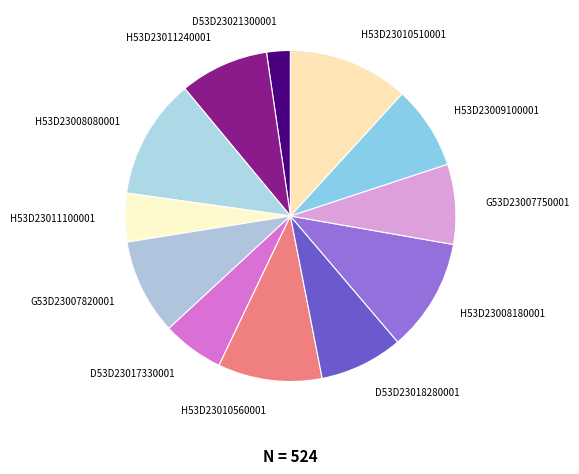

Between H53D23008080001 and H53D23011100001, which is larger?

H53D23008080001